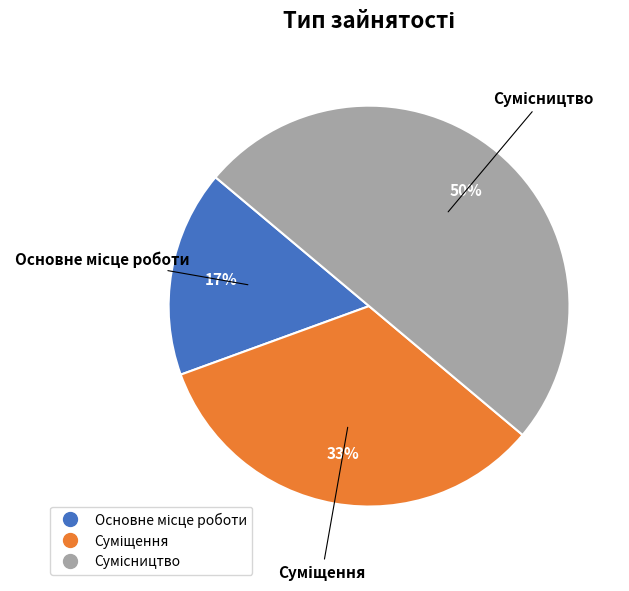

To the nearest percent, what is the average slice percentage?

33%